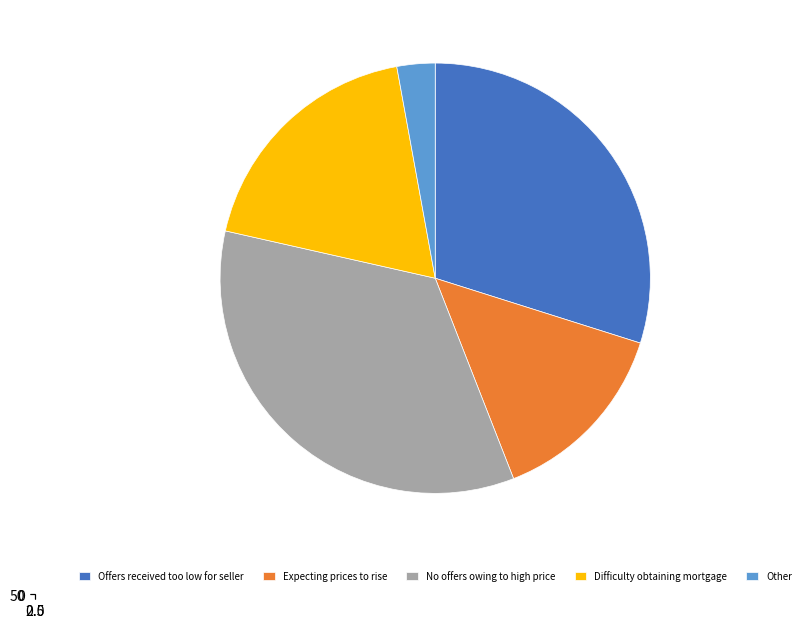

Does any single category account for the majority?

No